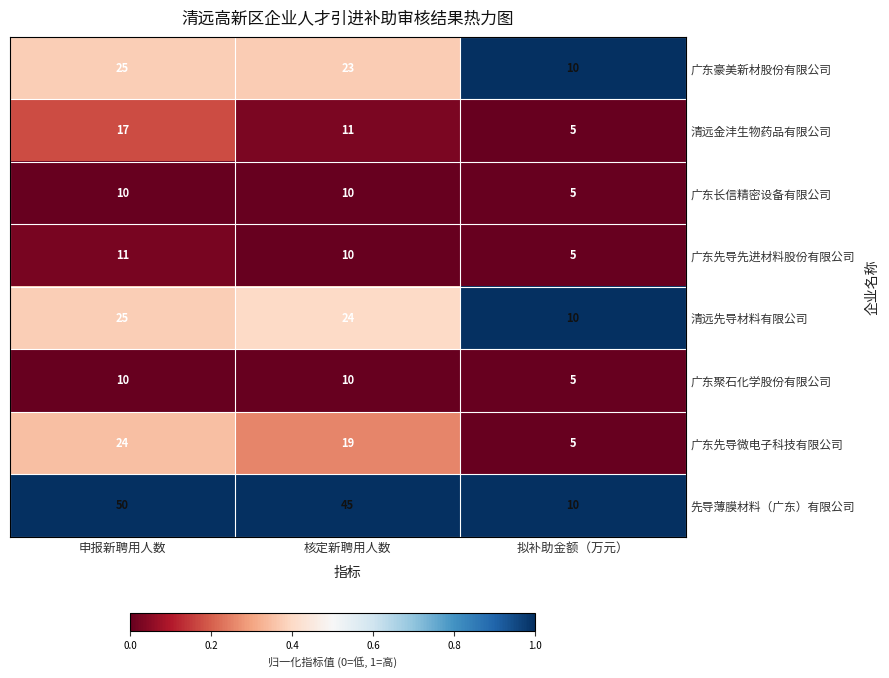

Reading left to right, transcribe all the data shown in this chart.

广东豪美新材股份有限公司: 25	23	10
清远金沣生物药品有限公司: 17	11	5
广东长信精密设备有限公司: 10	10	5
广东先导先进材料股份有限公司: 11	10	5
清远先导材料有限公司: 25	24	10
广东聚石化学股份有限公司: 10	10	5
广东先导微电子科技有限公司: 24	19	5
先导薄膜材料（广东）有限公司: 50	45	10